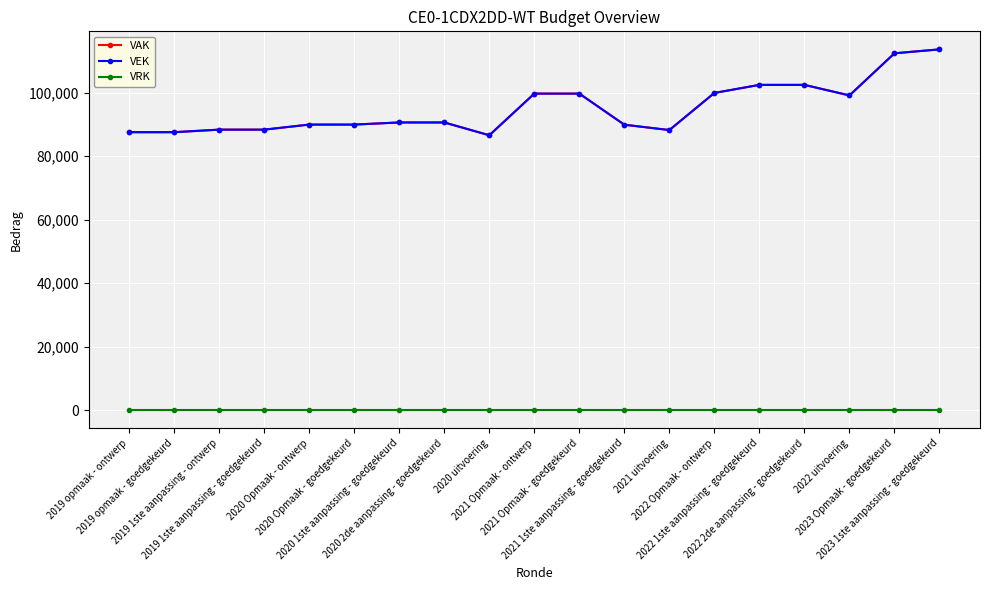

What is the value of the VAK point at the 2nd from the left?

87531